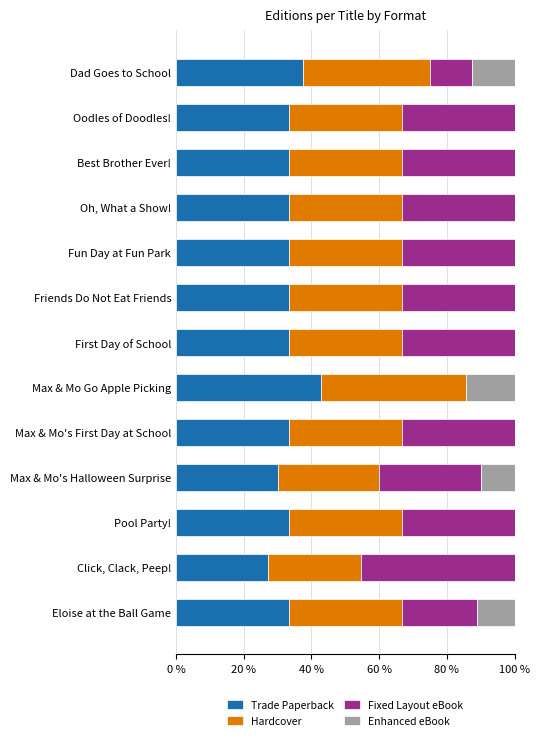

What is the total value across all series at Oodles of Doodles!?

100.0